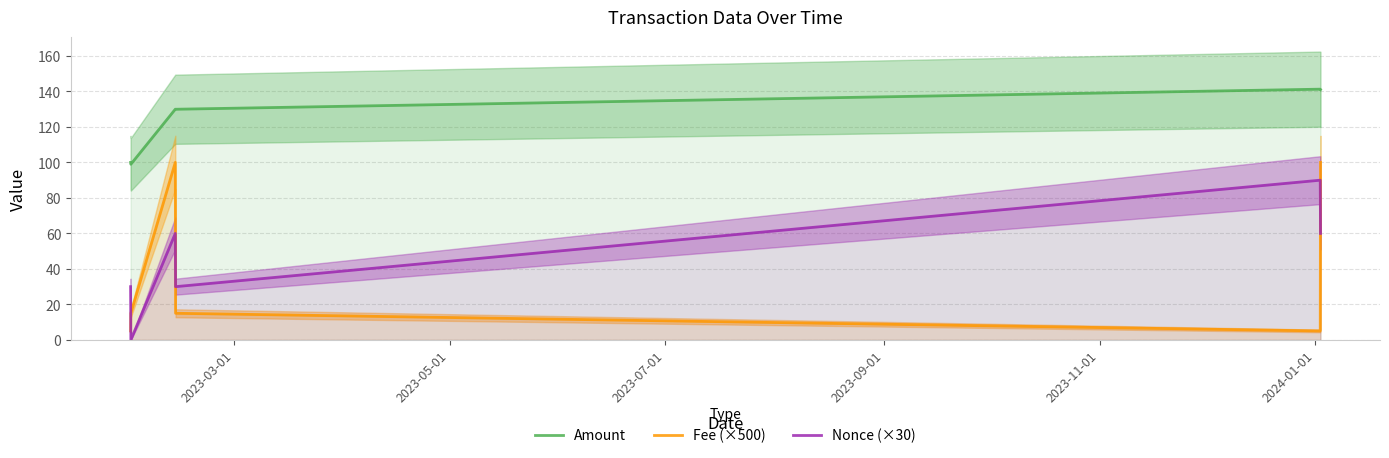

True or false: Fee (×500) and Amount intersect in this chart.

False